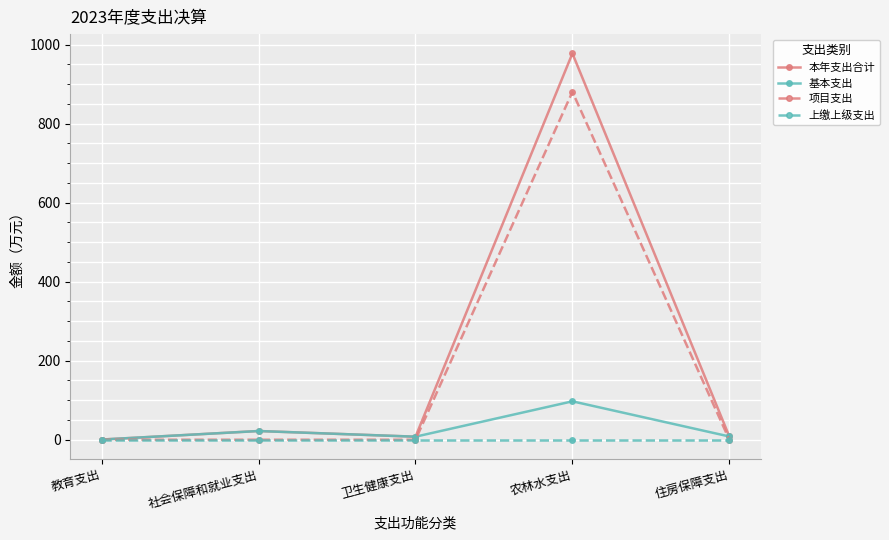

At which category does 基本支出 reach its first local peak?

社会保障和就业支出